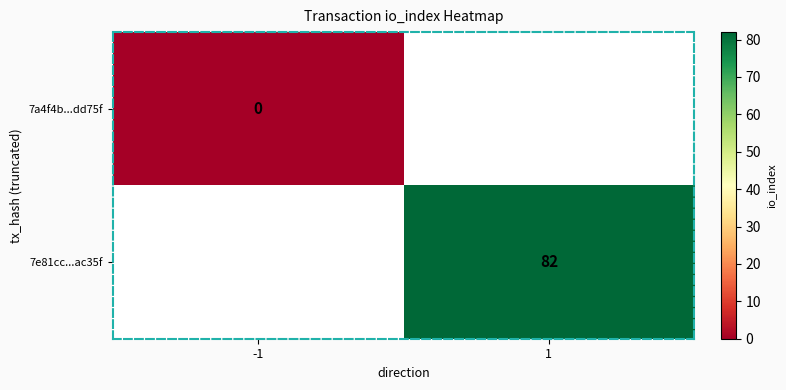

The value of 7e81cc...ac35f at 1 is 82. True or false?

True